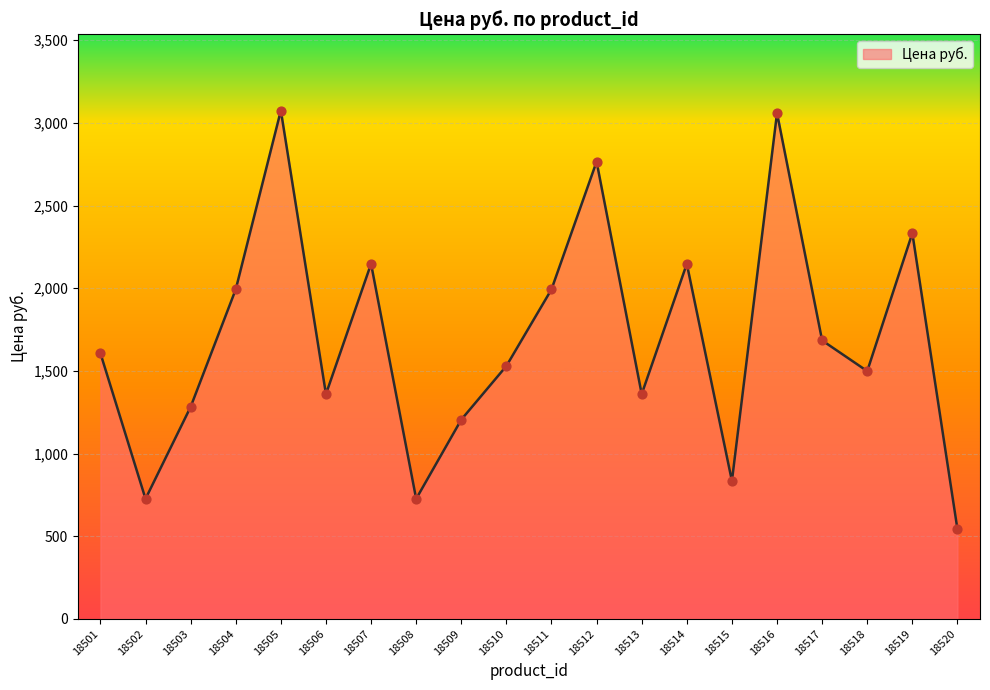

Which has a higher value, 18517 or 18513?

18517